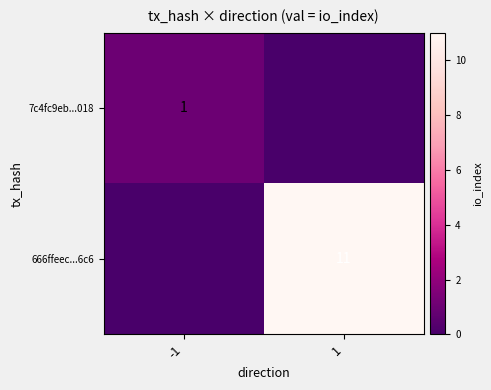

The 7c4fc9eb...018 series shows 2 at -1. True or false?

False